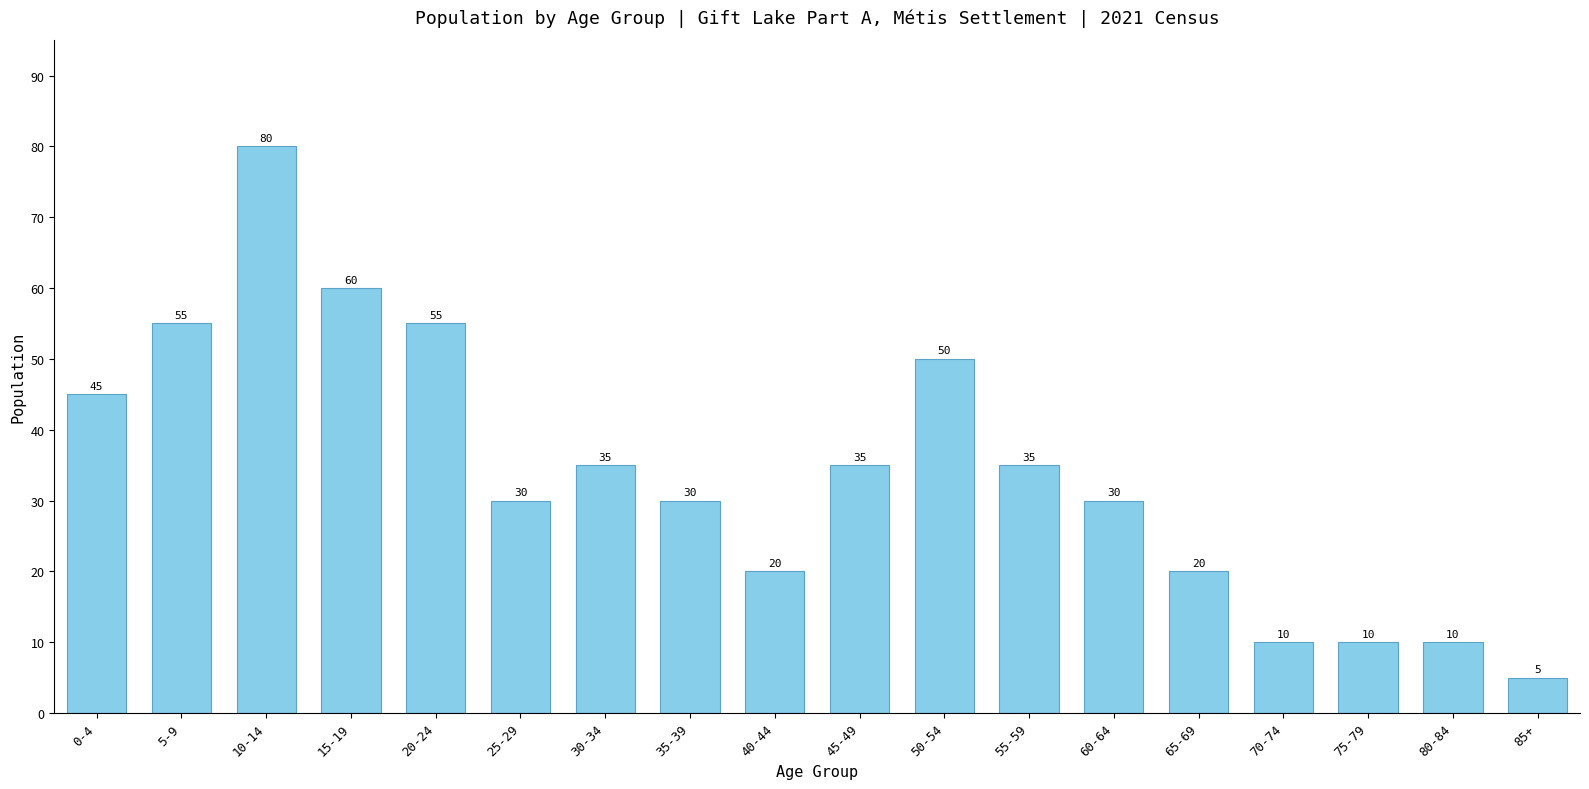

The value at 70-74 is 3. True or false?

False